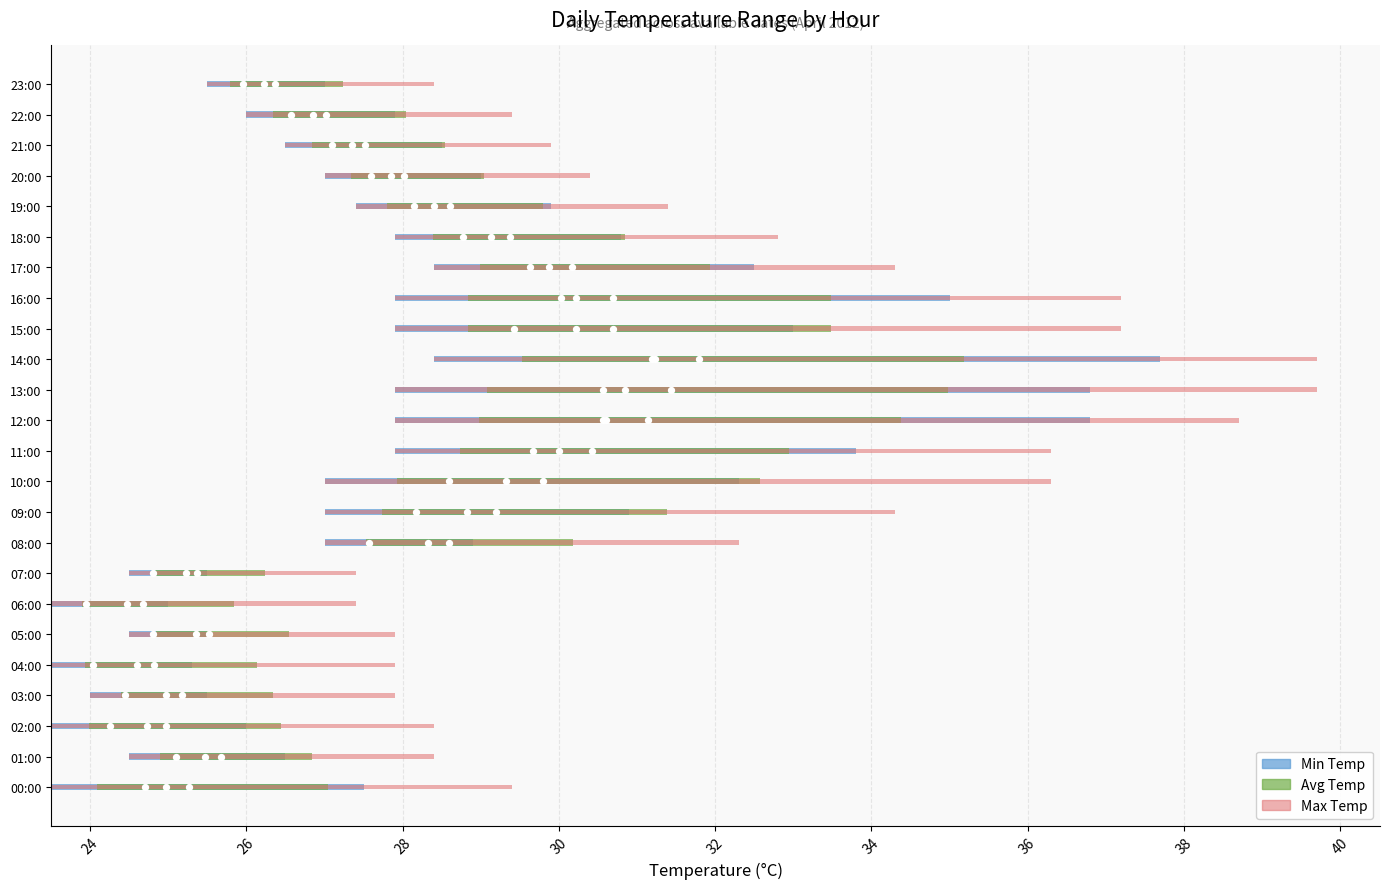

Which series has the largest total across all categories?

Max Temp